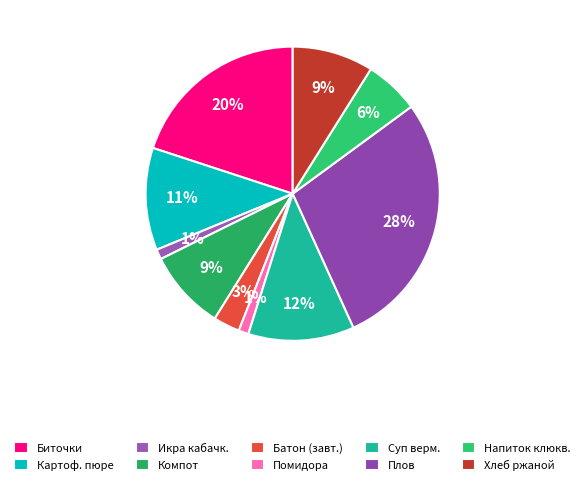

Count the number of slices in the pie.

10